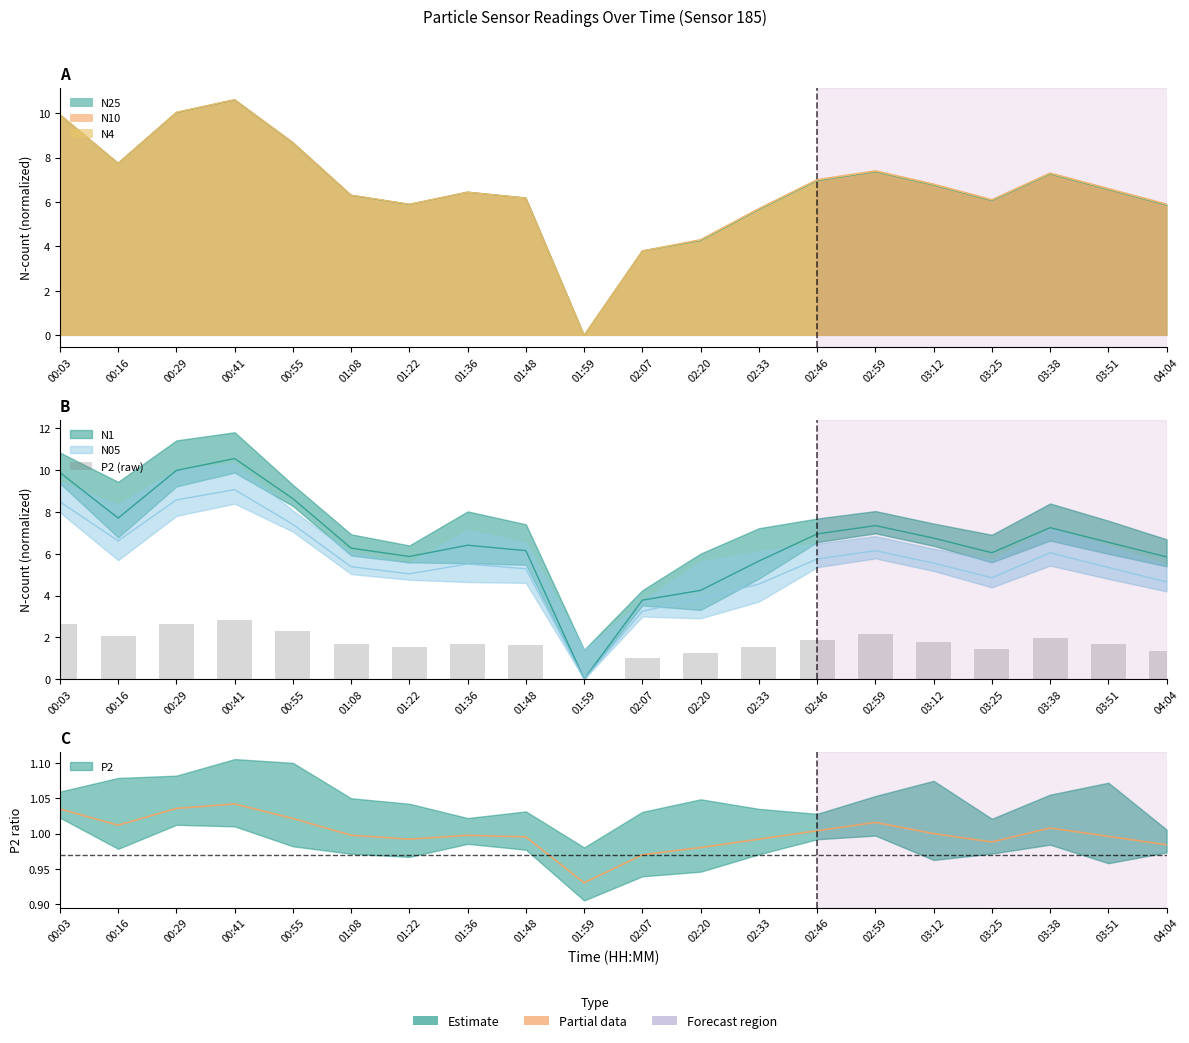

At which label does the data first exceed 1?

00:03